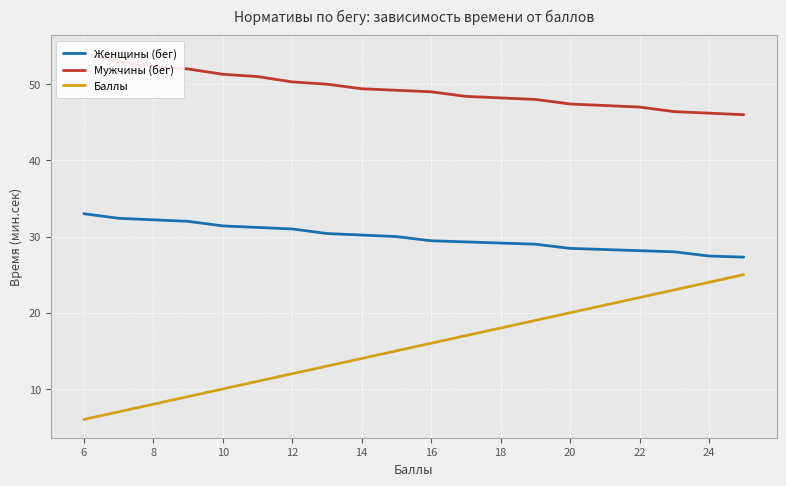

The Баллы series shows 22.0 at 22. True or false?

True